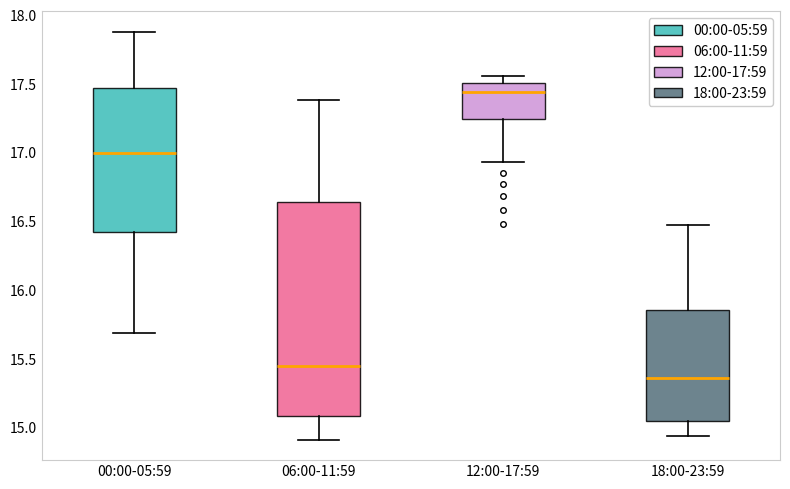

Comparing the boxes themselves (not the whiskers), which one is the tallest?

06:00-11:59